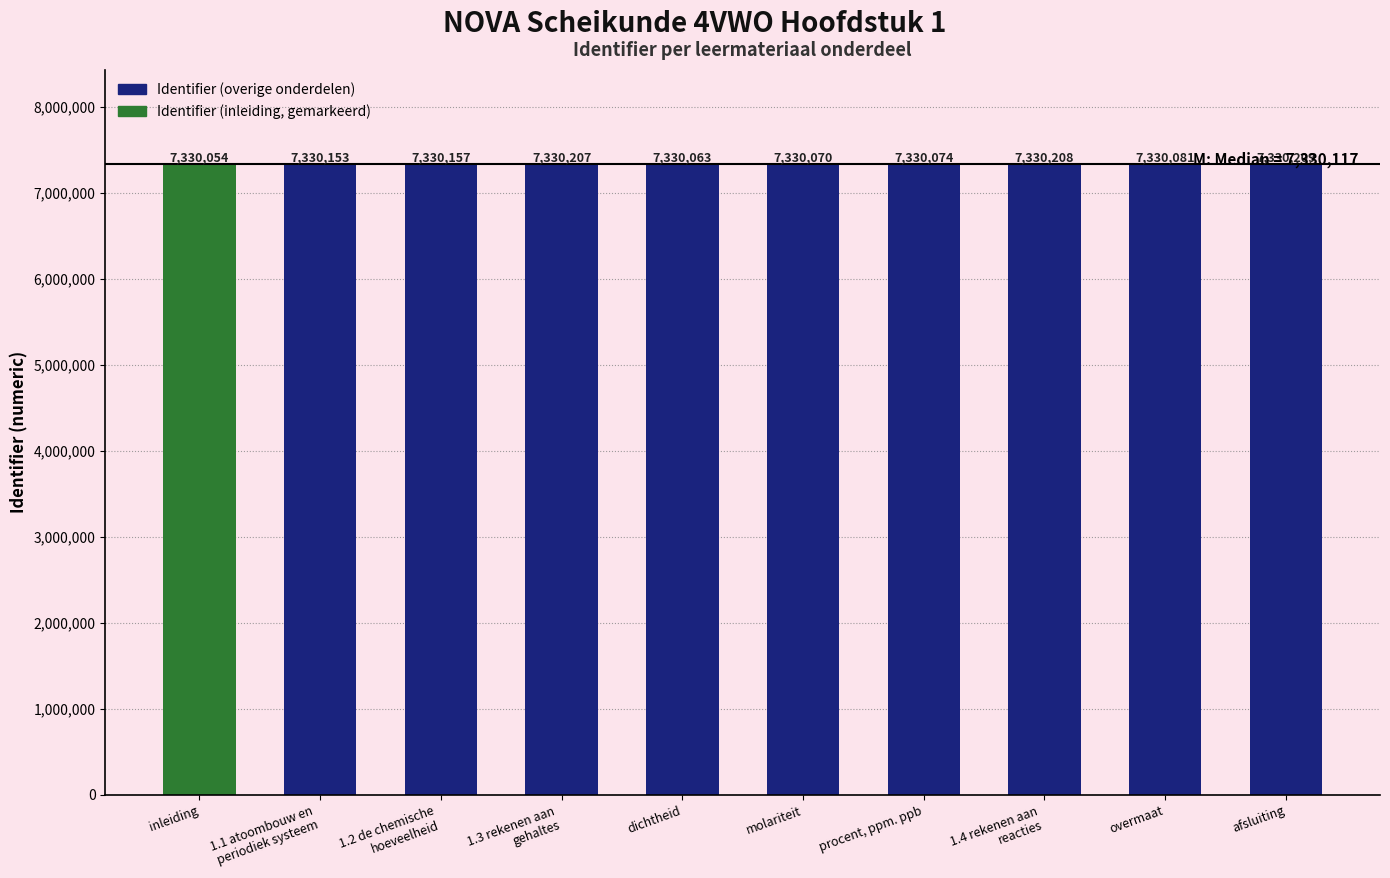

What is the minimum value shown in the chart?

7330054